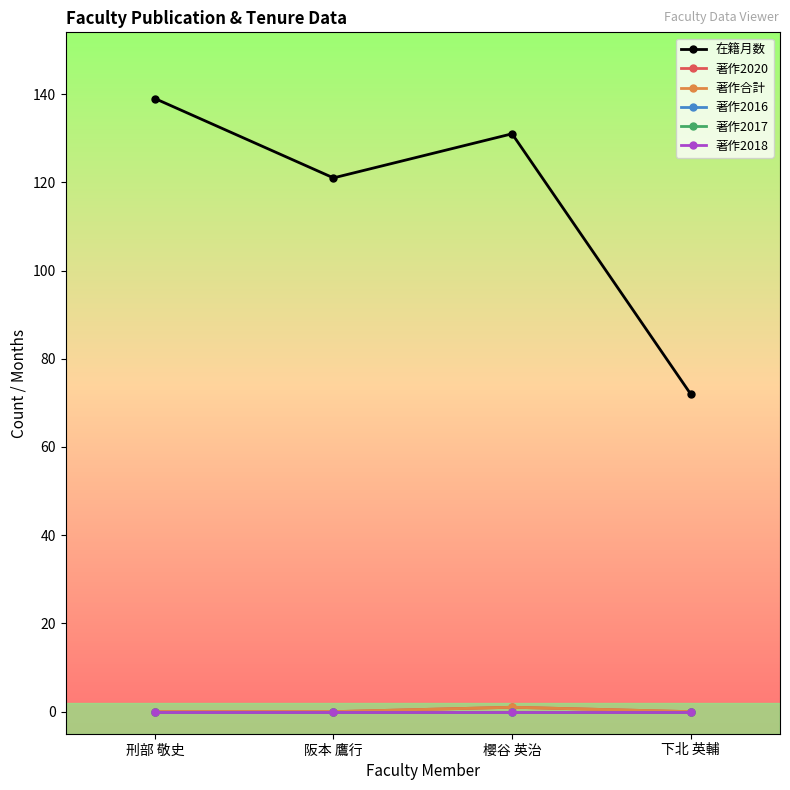

Does the chart have visible grid lines?

No